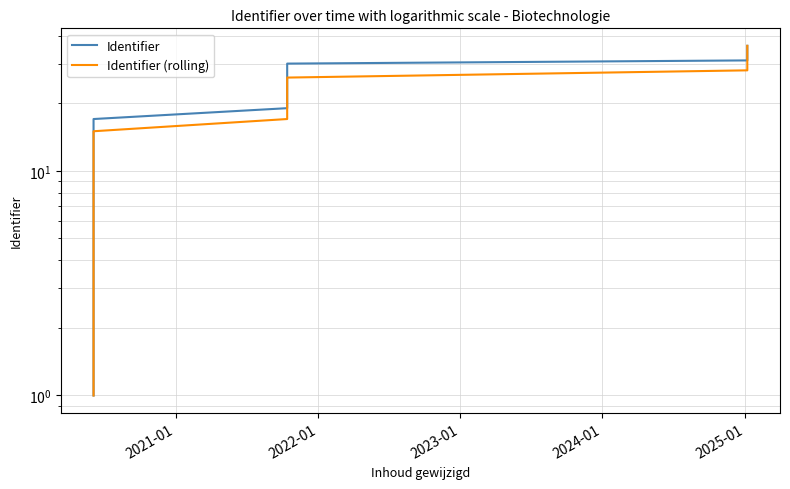

Is the value of Identifier (rolling) at 2025-01 greater than the value of Identifier at 2021-01?

Yes